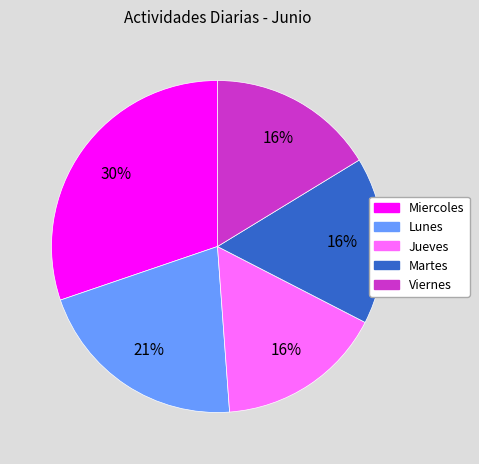

To the nearest percent, what is the difference between the largest and smallest slice percentages?

14%